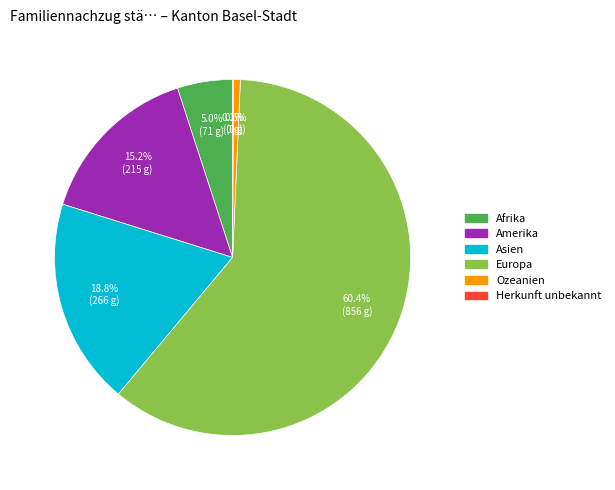

Is it true that Amerika is 15% of the pie?

True